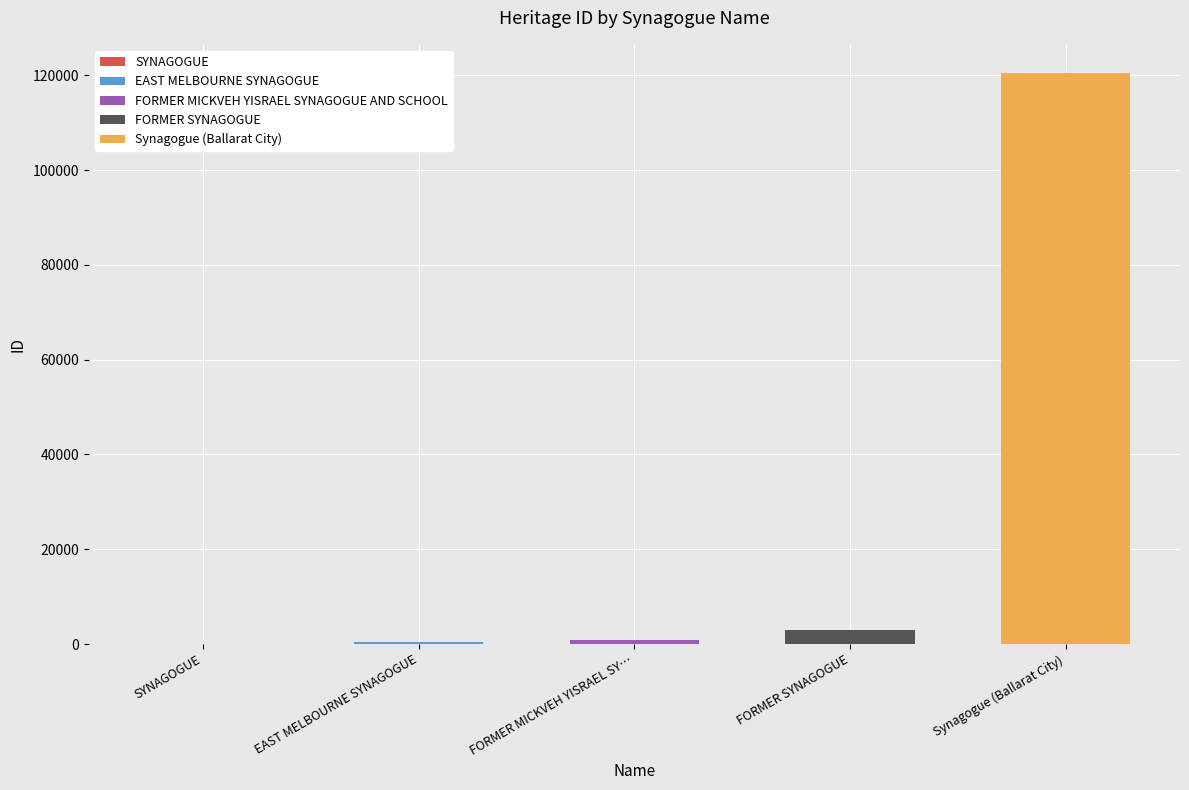

What is the label of the 5th bar from the left?

Synagogue (Ballarat City)